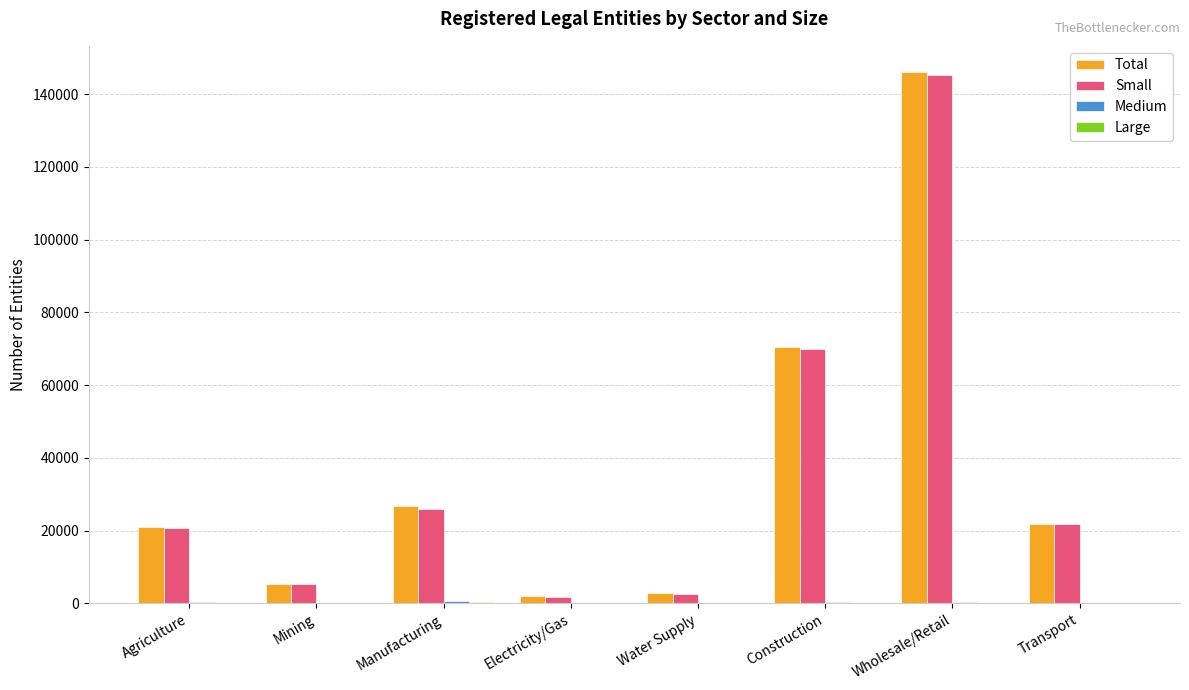

At which category is the sum across all series the highest?

Wholesale/Retail